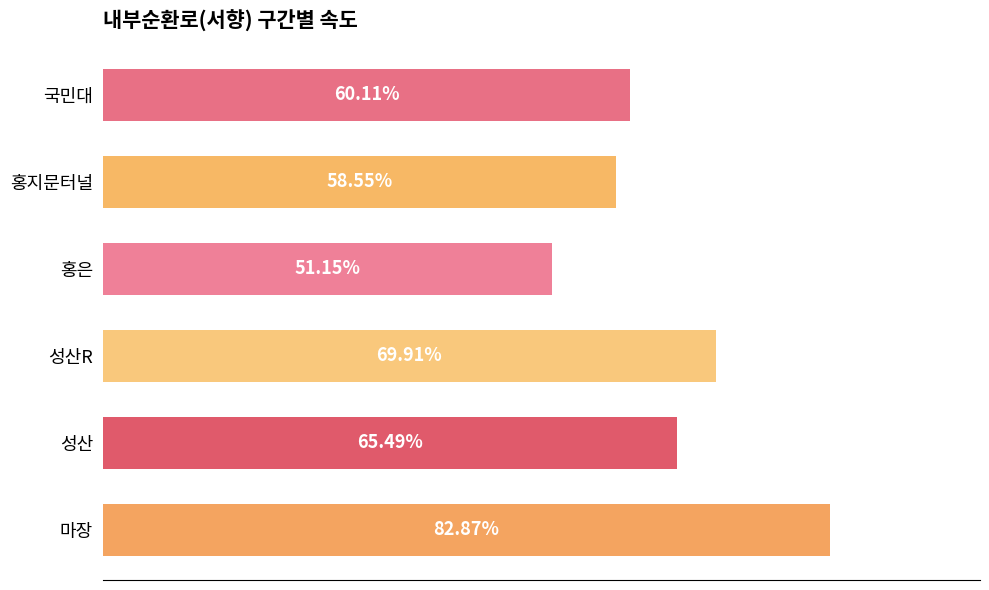

Between 홍지문터널 and 마장, which is larger?

마장